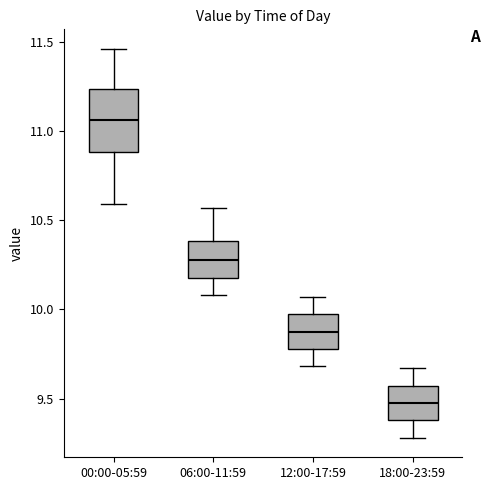

Where does the lower whisker of the box for 18:00-23:59 end on the y-axis? The values are not printed on the chart, so give them approximately, as read against the axis.

9.30